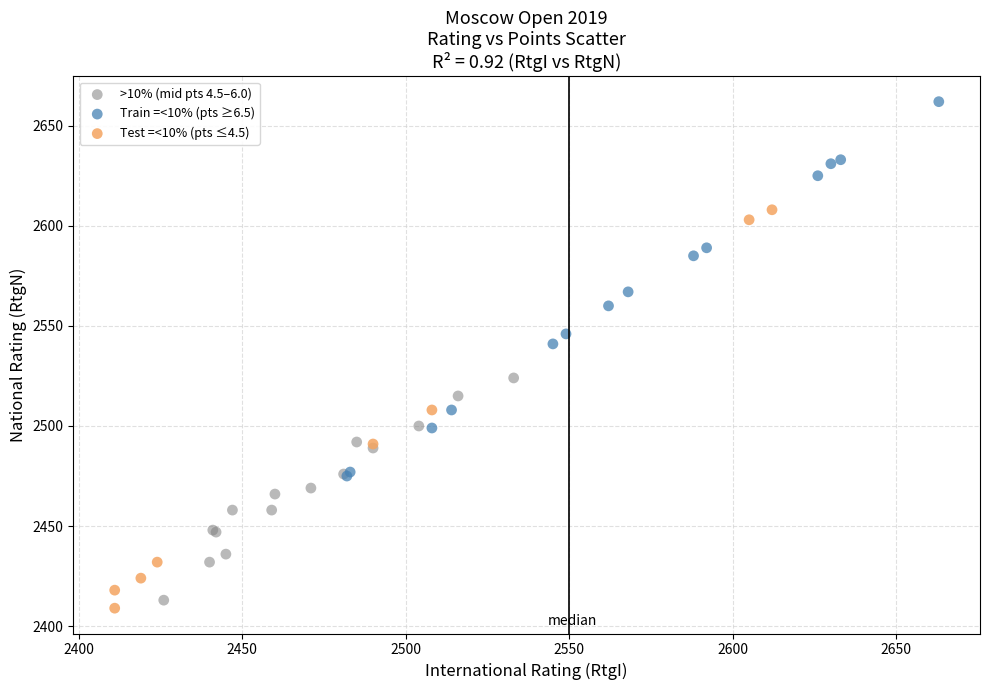

Which series has the widest spread of Y values?

Test =<10% (pts ≤4.5)